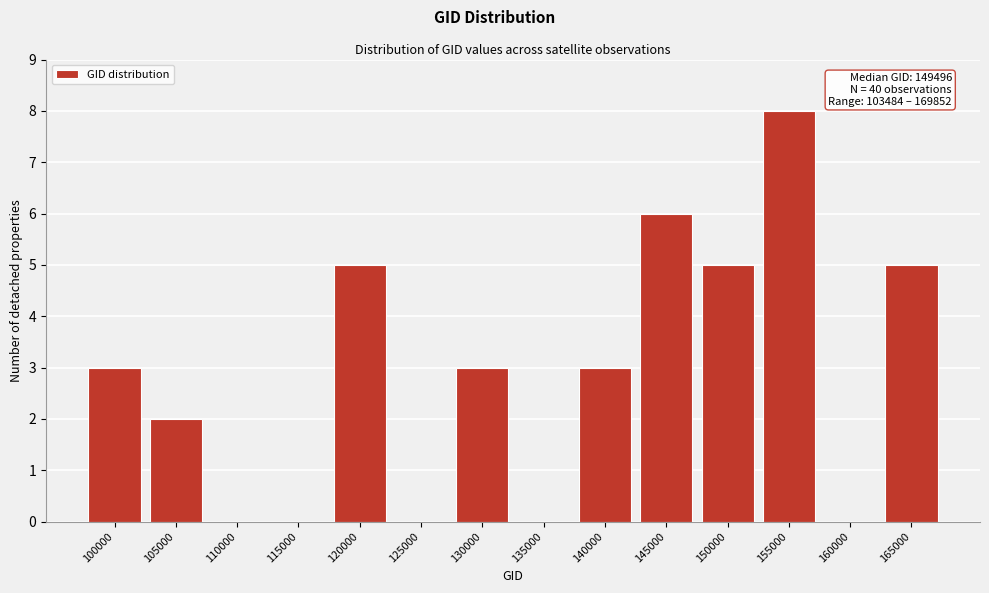

Reading left to right, transcribe all the data shown in this chart.

100000=3	105000=2	110000=0	115000=0	120000=5	125000=0	130000=3	135000=0	140000=3	145000=6	150000=5	155000=8	160000=0	165000=5